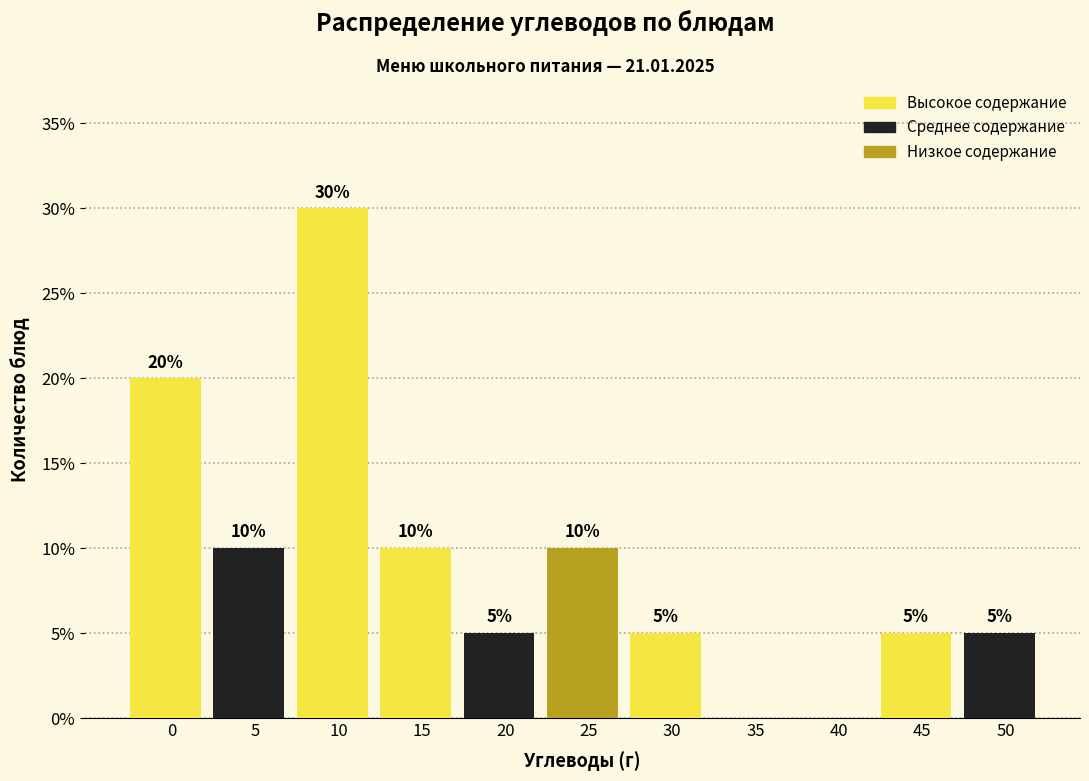

Reading left to right, list all the values displayed in this chart.

0=20	5=10	10=30	15=10	20=5	25=10	30=5	35=0	40=0	45=5	50=5